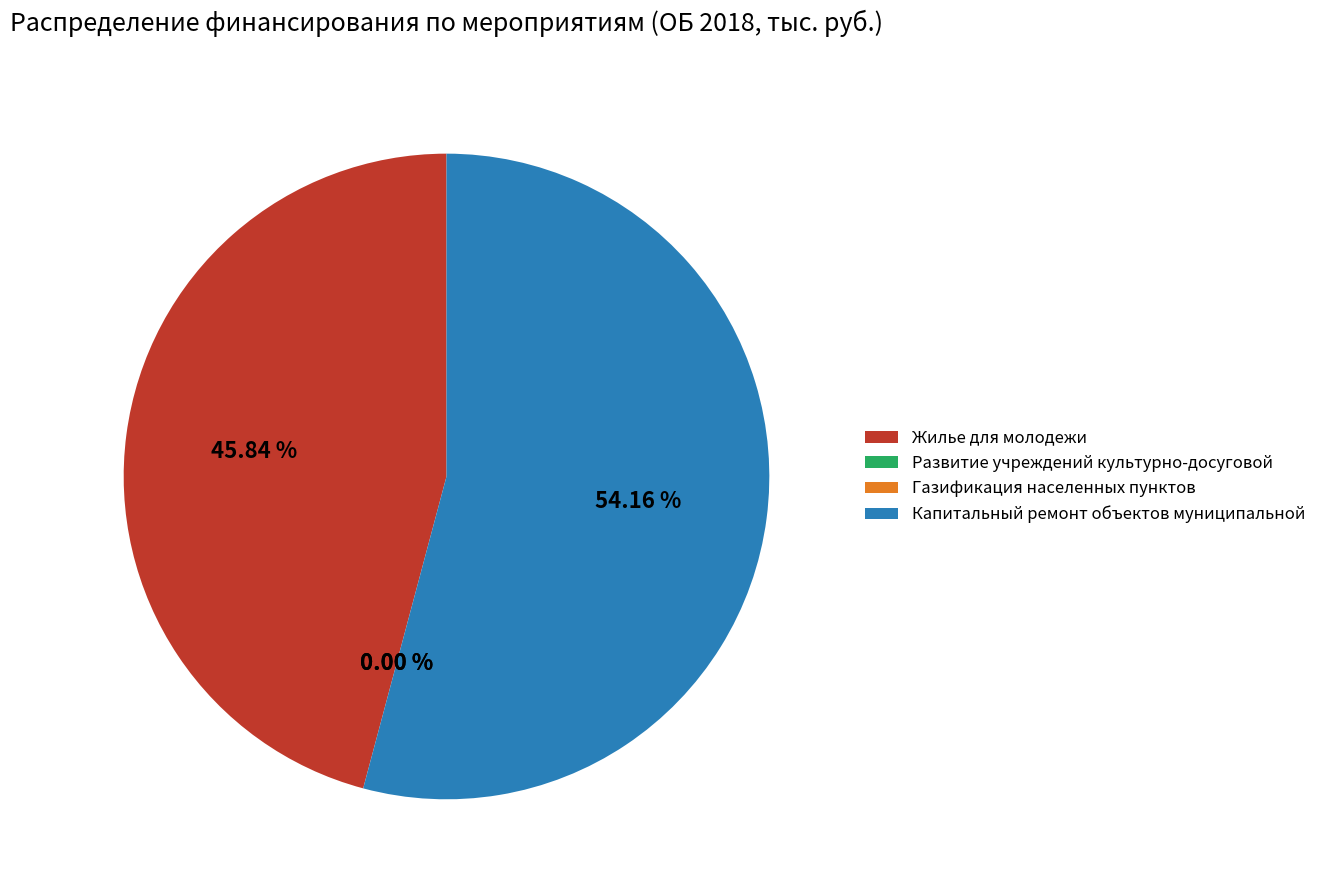

To the nearest percent, what is the difference between the largest and smallest slice percentages?

54%